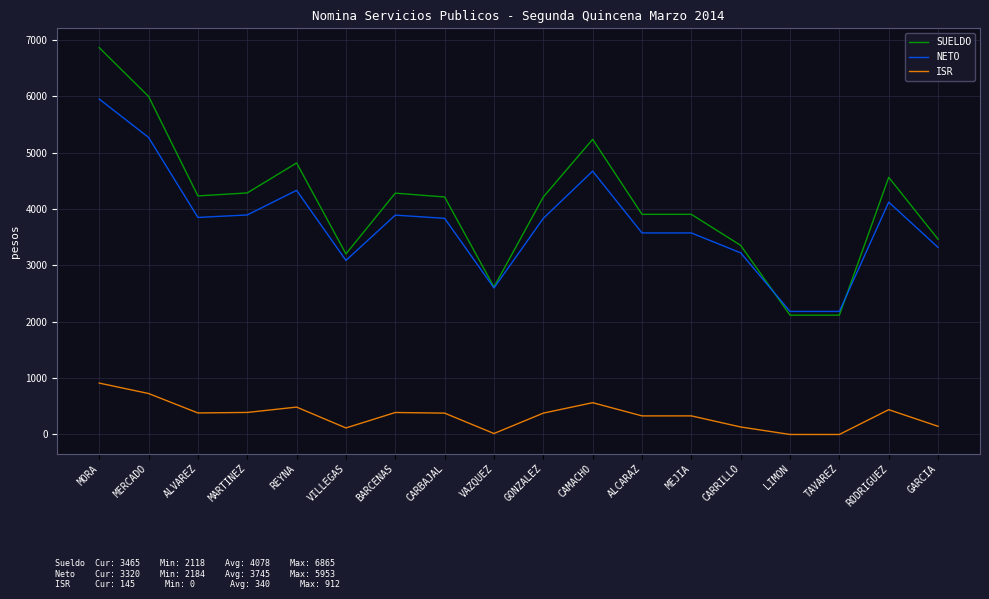

What is the difference between the NETO values at MARTINEZ and RODRIGUEZ?

228